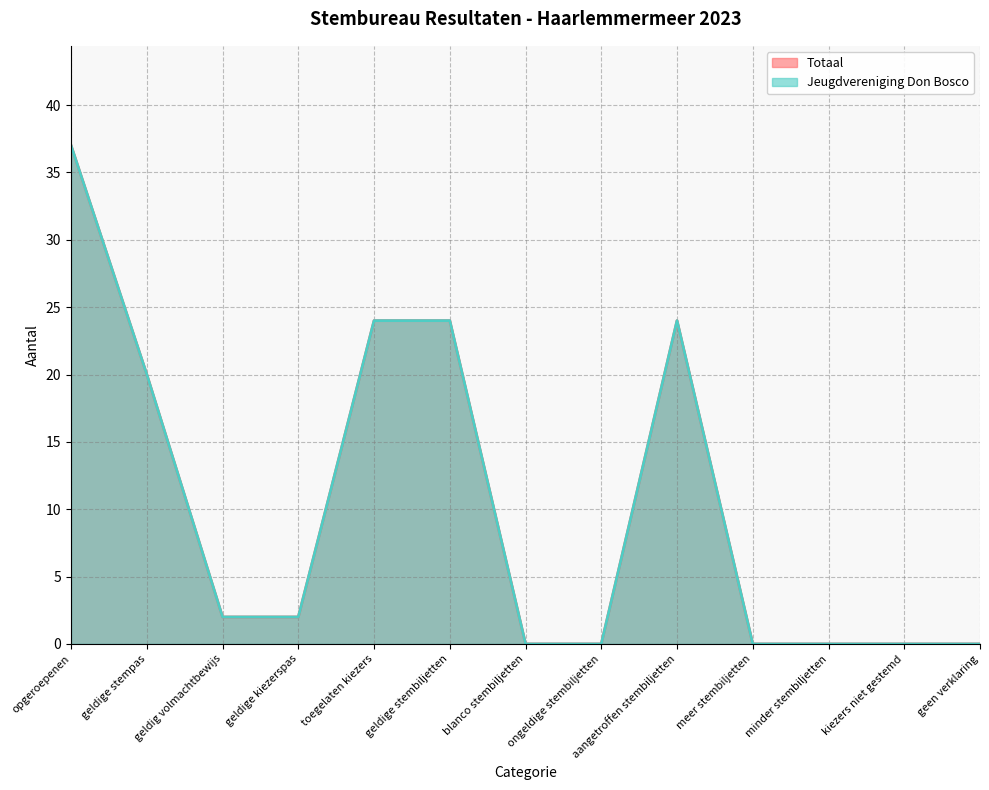

How many series are shown in this chart?

2